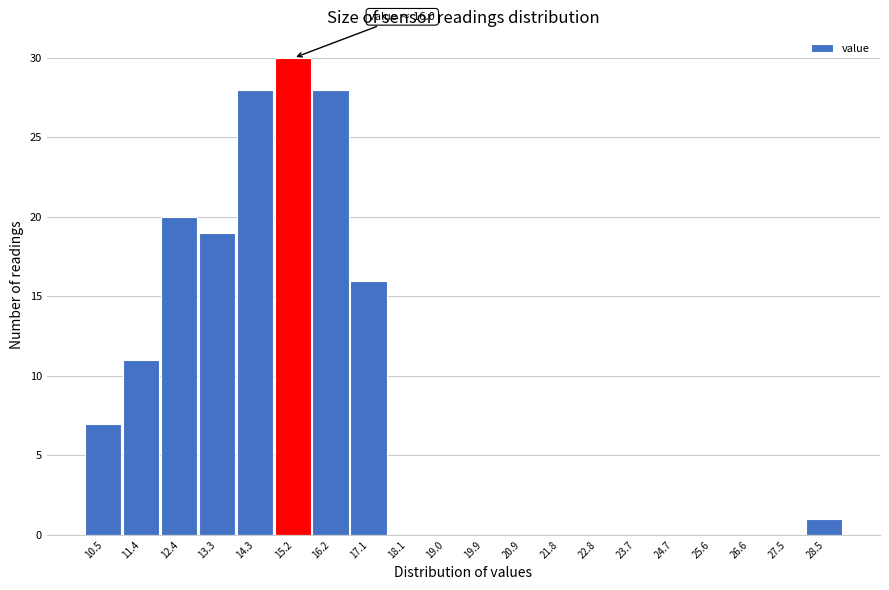

Reading left to right, extract all data points from this chart.

10.5=7	11.4=11	12.4=20	13.3=19	14.3=28	15.2=30	16.2=28	17.1=16	18.1=0	19.0=0	19.9=0	20.9=0	21.8=0	22.8=0	23.7=0	24.7=0	25.6=0	26.6=0	27.5=0	28.5=1